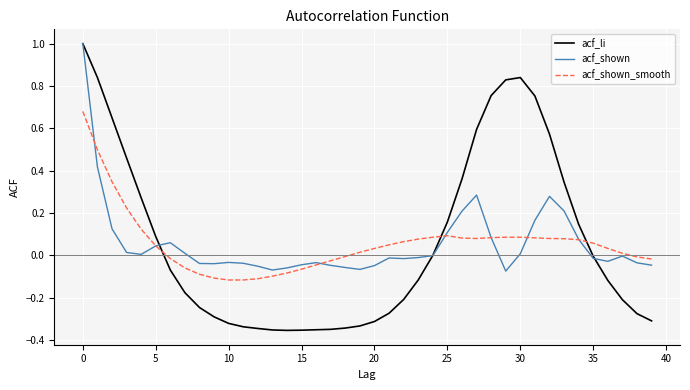

Which series has the widest spread of values?

acf_li